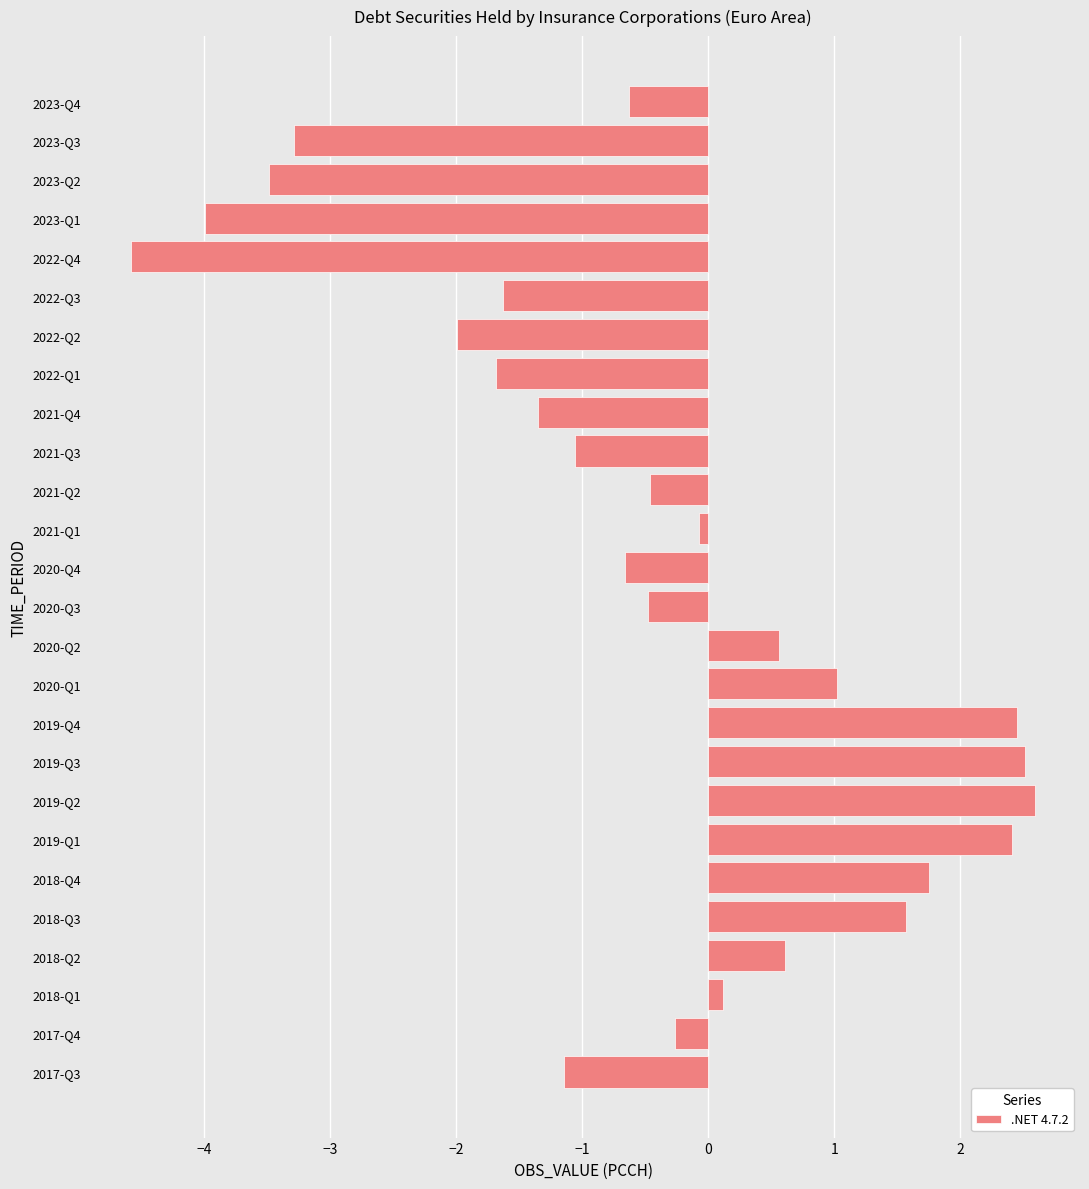

Is it true that the value at 2023-Q3 is -3.3?

True